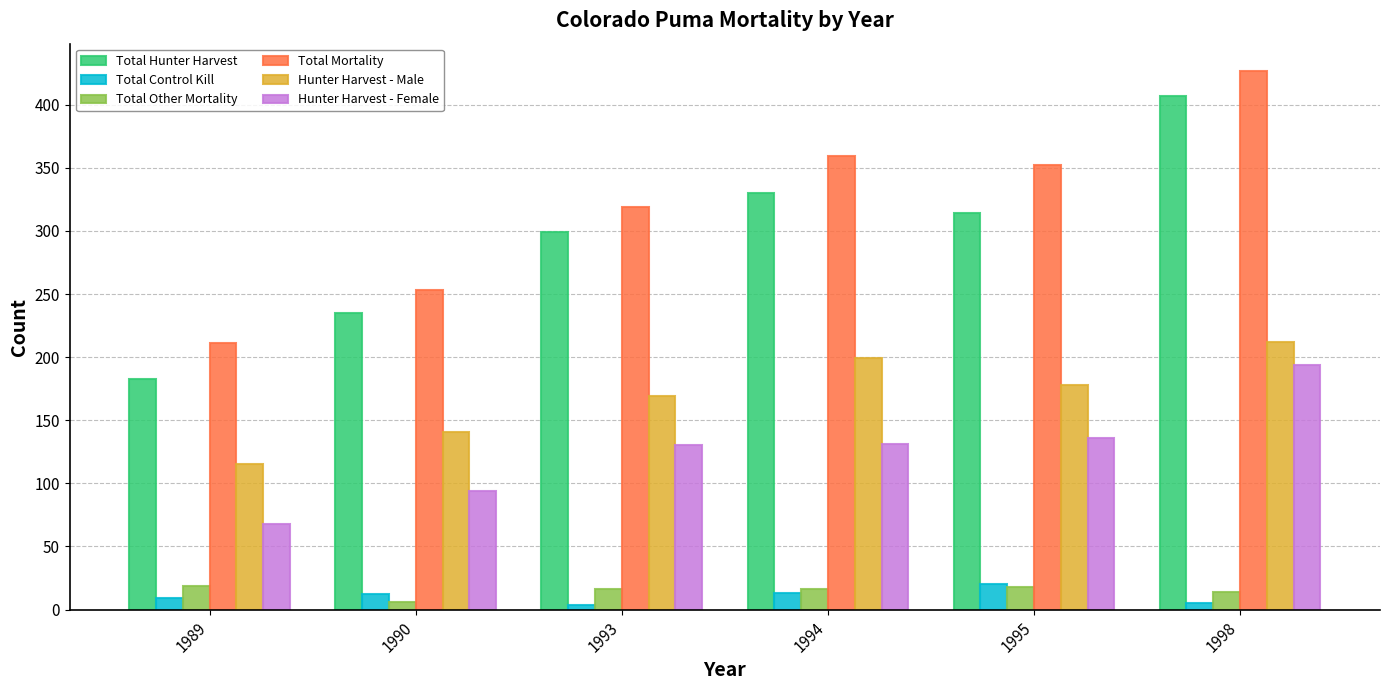

Rank the categories by Hunter Harvest - Male value from highest to lowest.

1998, 1994, 1995, 1993, 1990, 1989